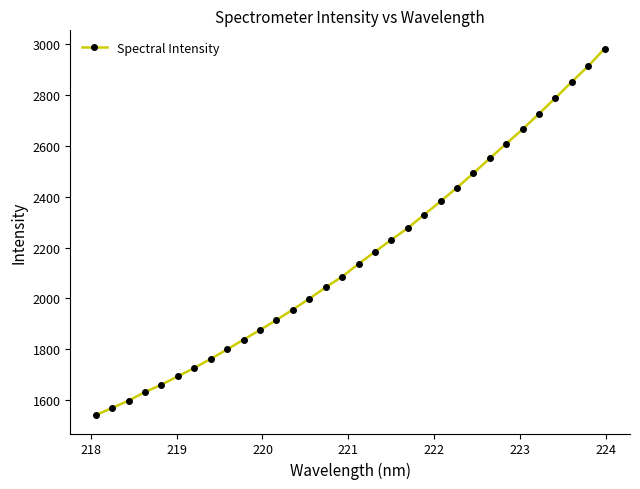

True or false: there are more than 2 points higher than both neighbors.

False